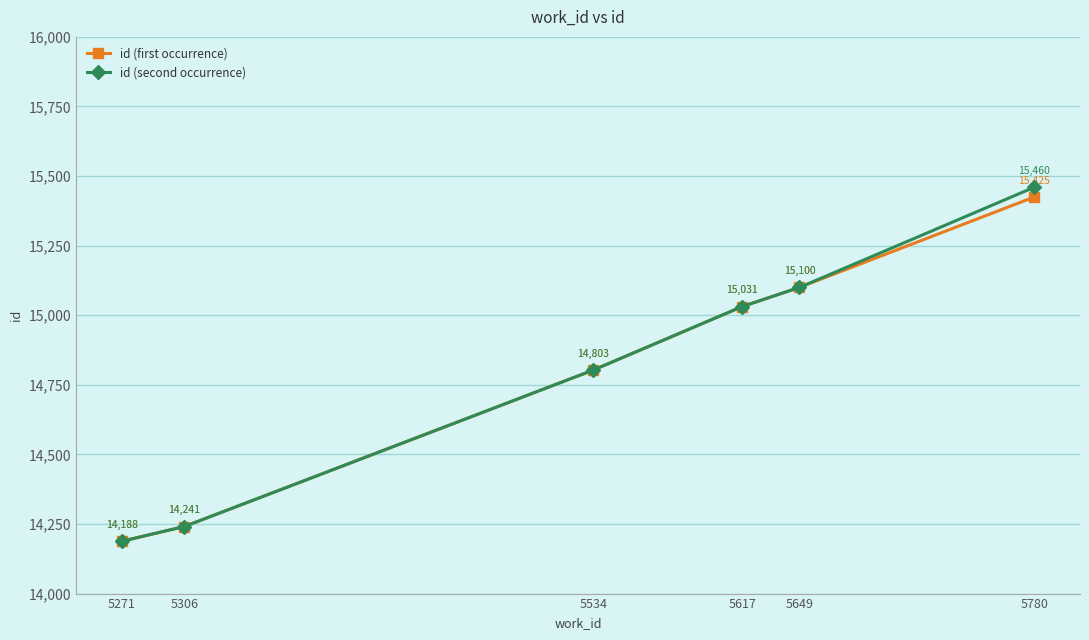

Where is id (second occurrence) nearest to the value 14824?

5534